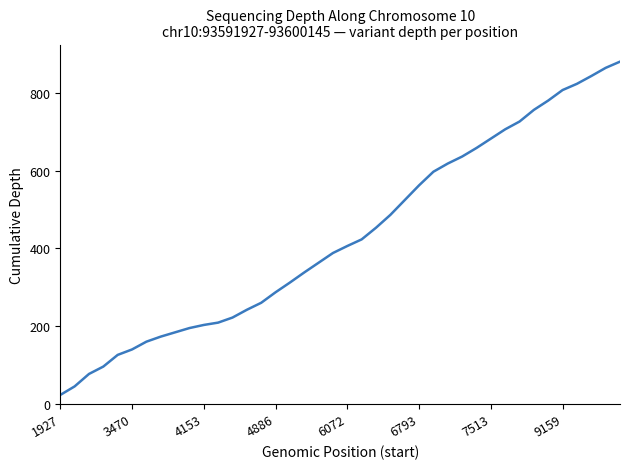

What is the sum of all values?

17273